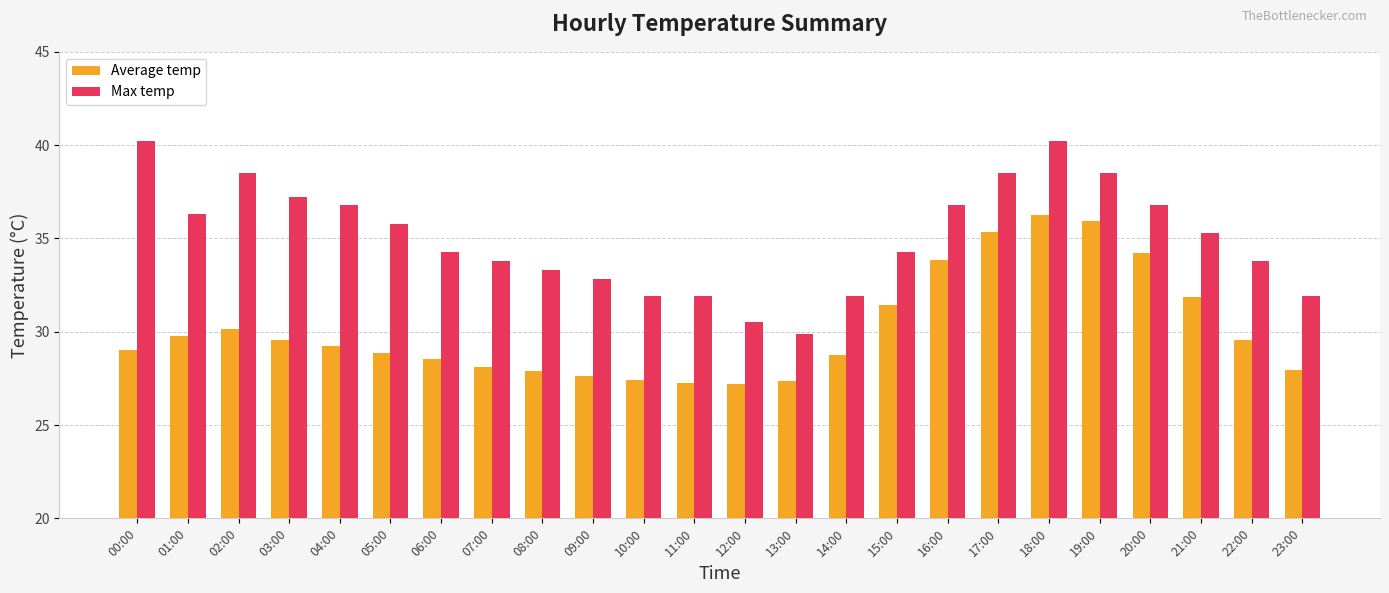

At how many categories does at least one series exceed 35?

12